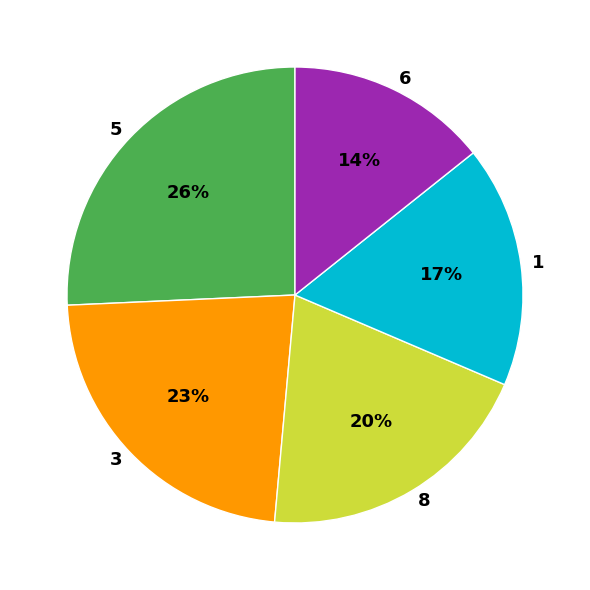

To the nearest percent, what percentage of the pie is 8?

20%